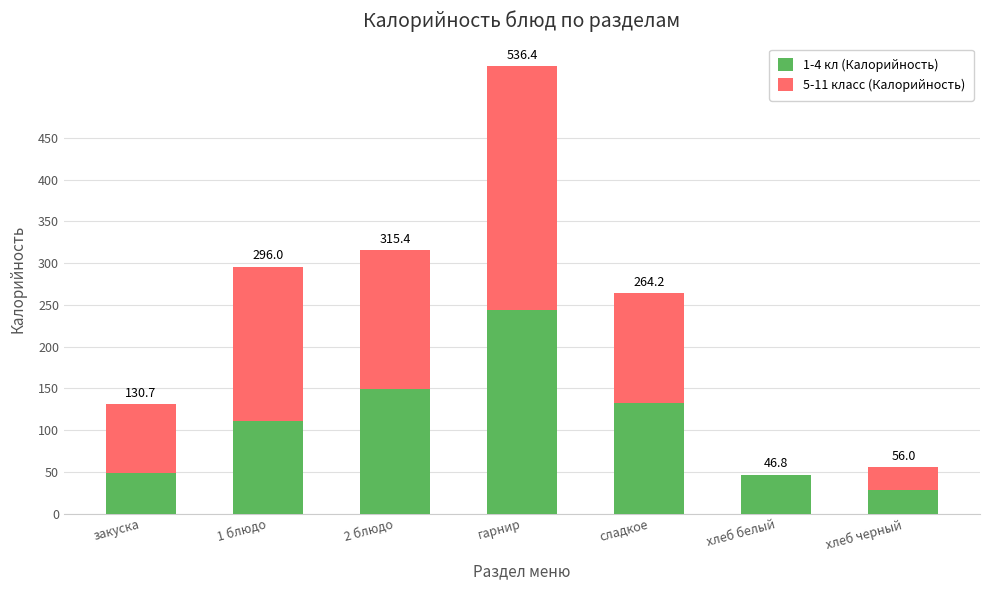

Where does the 1-4 кл (Калорийность) series first go above 111?

2 блюдо